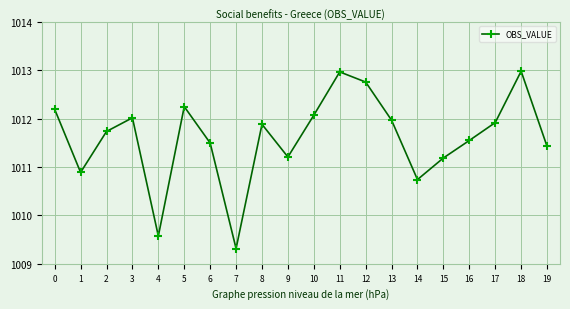

What is the sum of the values at 13 and 8?

2023.9